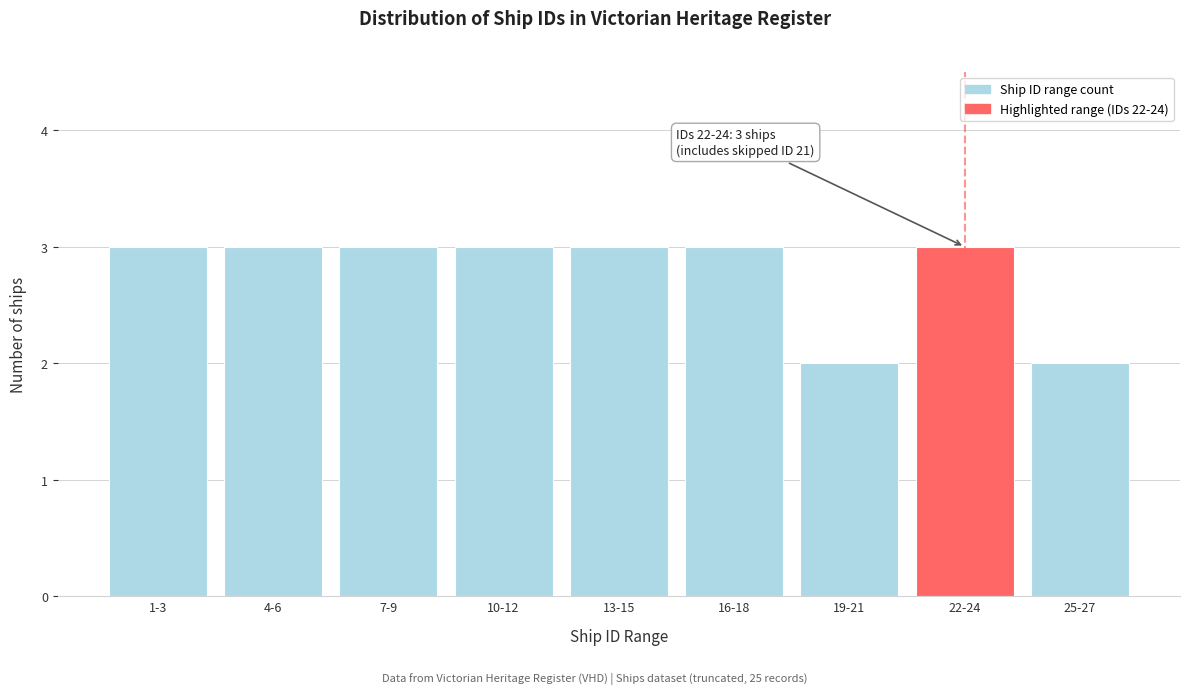

Reading left to right, transcribe all the data shown in this chart.

1-3=3	4-6=3	7-9=3	10-12=3	13-15=3	16-18=3	19-21=2	22-24=3	25-27=2